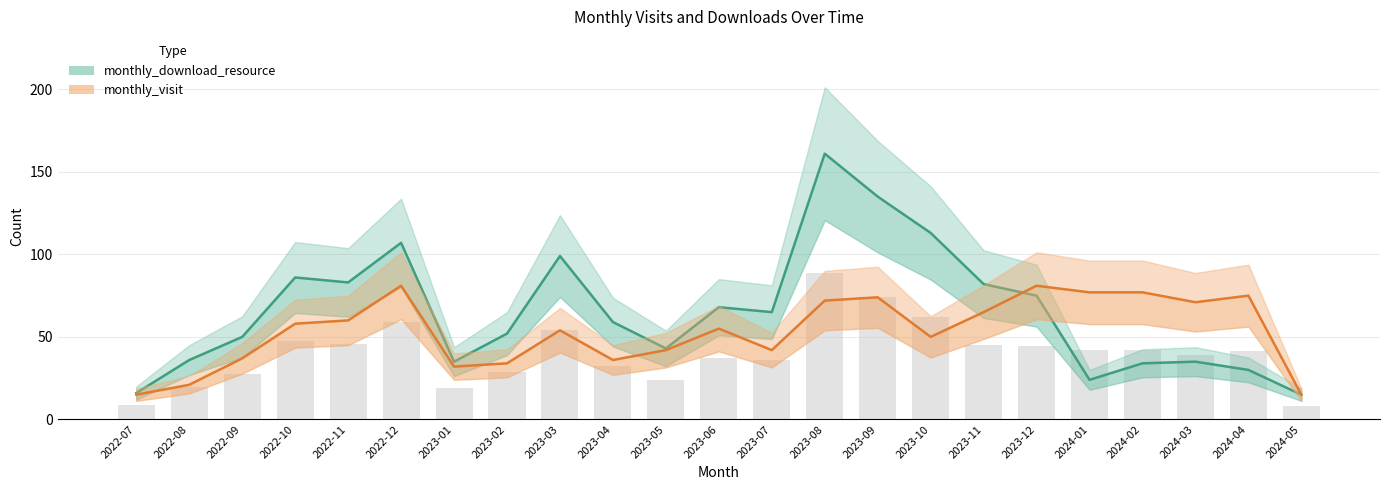

How many distinct data groups are displayed?

2